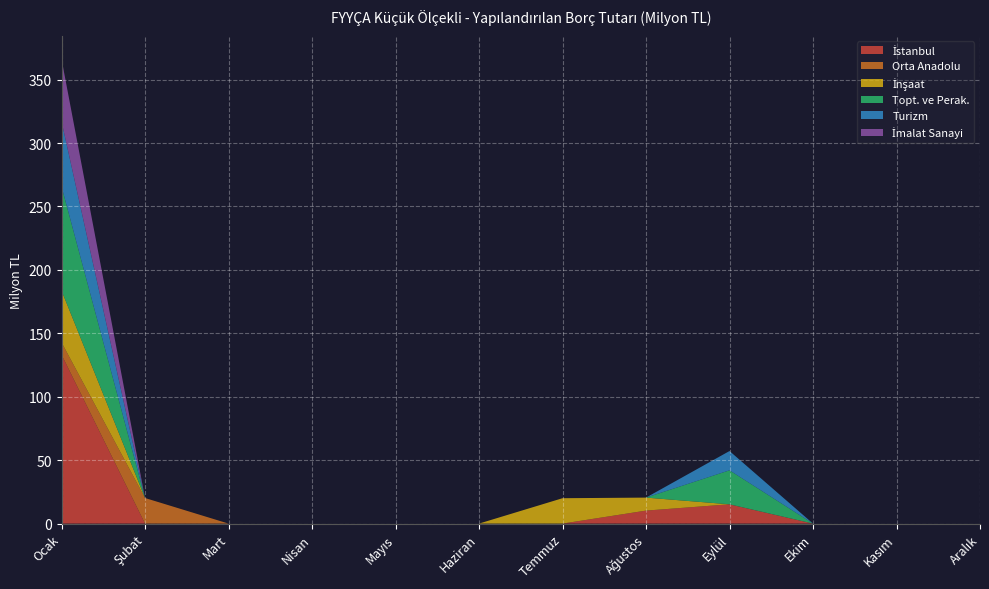

Reading left to right, extract all data points from this chart.

İstanbul: 133.2	0.0	0.0	0.0	0.0	0.0	0.0	10.2	15.2	0.0	0.0	0.0
Orta Anadolu: 9.7	20.2	0.0	0.0	0.0	0.0	0.0	0.0	0.0	0.0	0.0	0.0
İnşaat: 40.9	0.0	0.0	0.0	0.0	0.0	20.0	10.2	0.0	0.0	0.0	0.0
Topt. ve Perak.: 82.1	0.0	0.0	0.0	0.0	0.0	0.0	0.0	26.8	0.0	0.0	0.0
Turizm: 51.4	0.0	0.0	0.0	0.0	0.0	0.0	0.0	15.2	0.0	0.0	0.0
İmalat Sanayi: 49.0	0.0	0.0	0.0	0.0	0.0	0.0	0.0	0.0	0.0	0.0	0.0